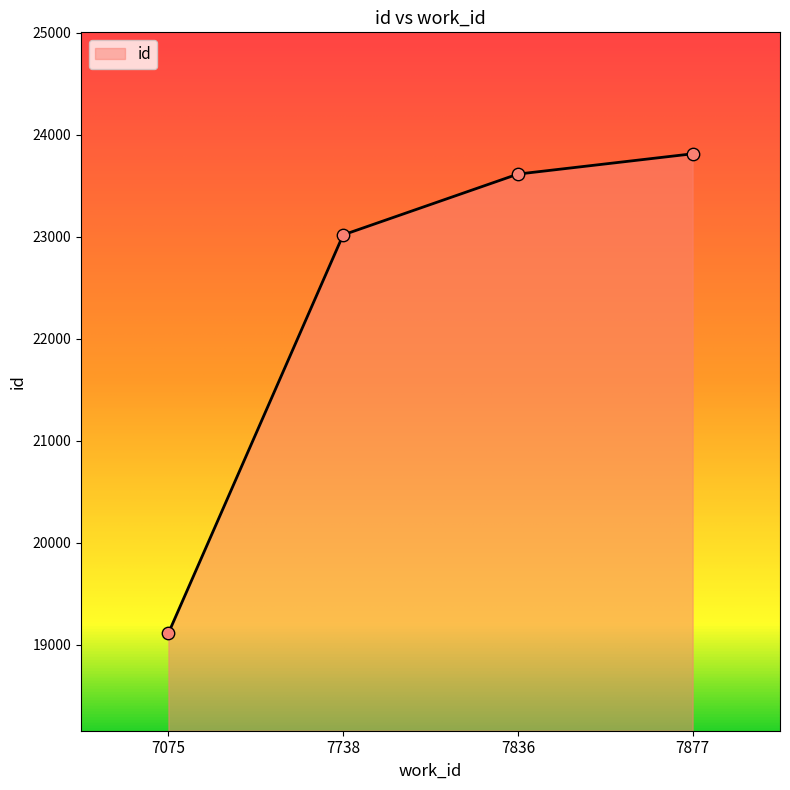

Between 7836 and 7075, which is larger?

7836